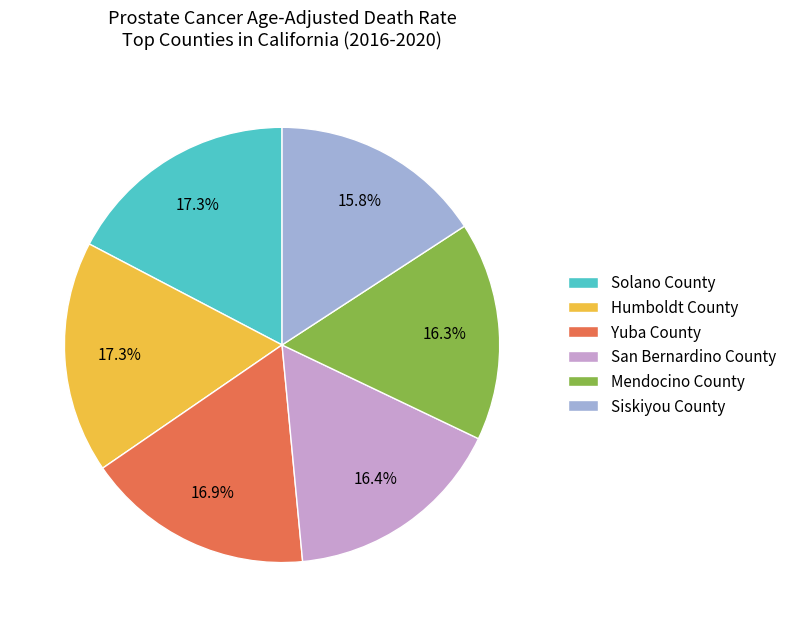

What is the ratio of the value at Mendocino County to the value at Siskiyou County?

1.0